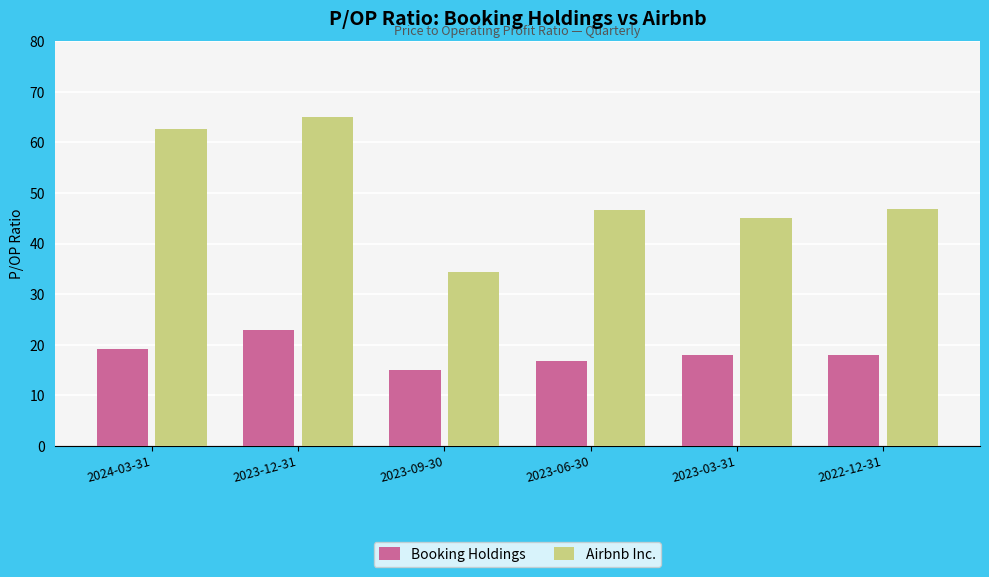

Which series has the largest total across all categories?

Airbnb Inc.